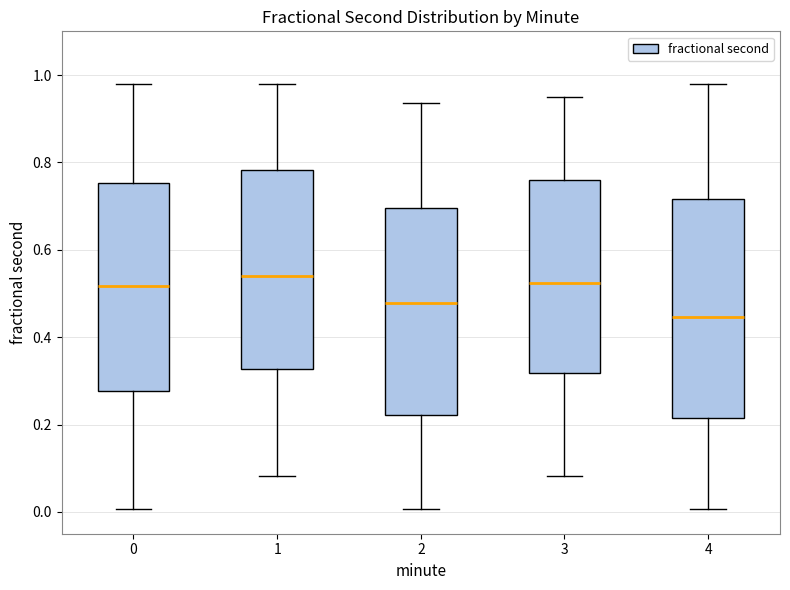

Reading left to right, read every box against the y-axis: the position of its median line, the range the box covers, and the ends of its whiskers. The values are not printed on the chart, so give them approximately, as read against the axis.

0: median 0.52, box 0.28 to 0.76, whiskers 0.00 to 0.98
1: median 0.54, box 0.32 to 0.78, whiskers 0.08 to 0.98
2: median 0.48, box 0.22 to 0.70, whiskers 0.00 to 0.94
3: median 0.52, box 0.32 to 0.76, whiskers 0.08 to 0.96
4: median 0.44, box 0.22 to 0.72, whiskers 0.00 to 0.98